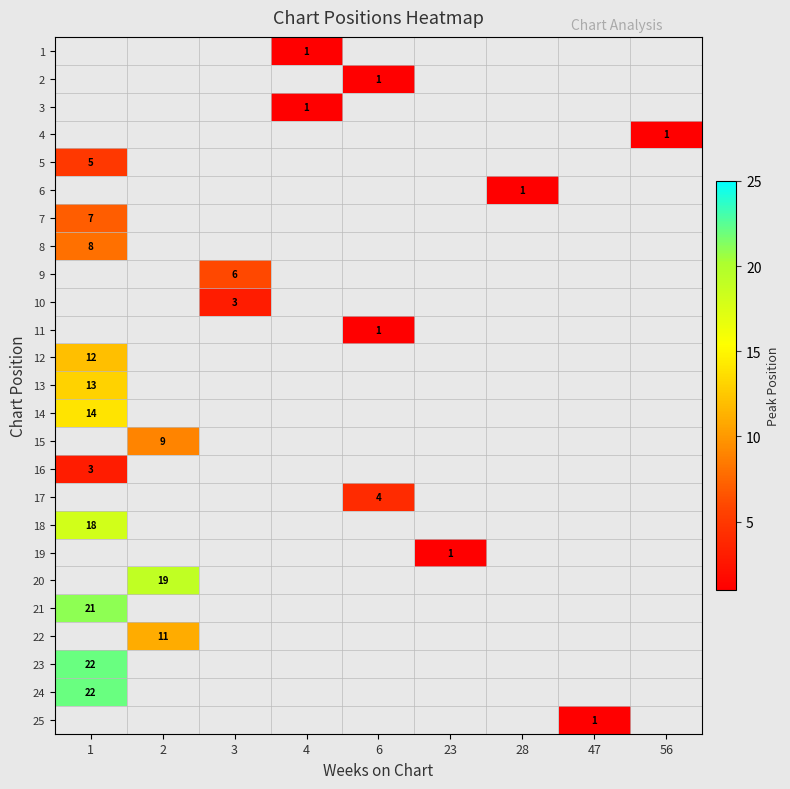

Is it true that 15 equals 9 at 2?

True